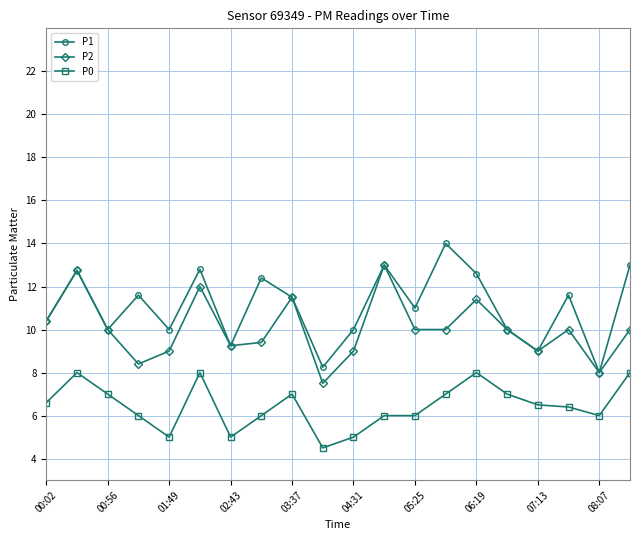

Which series has the largest total across all categories?

P1